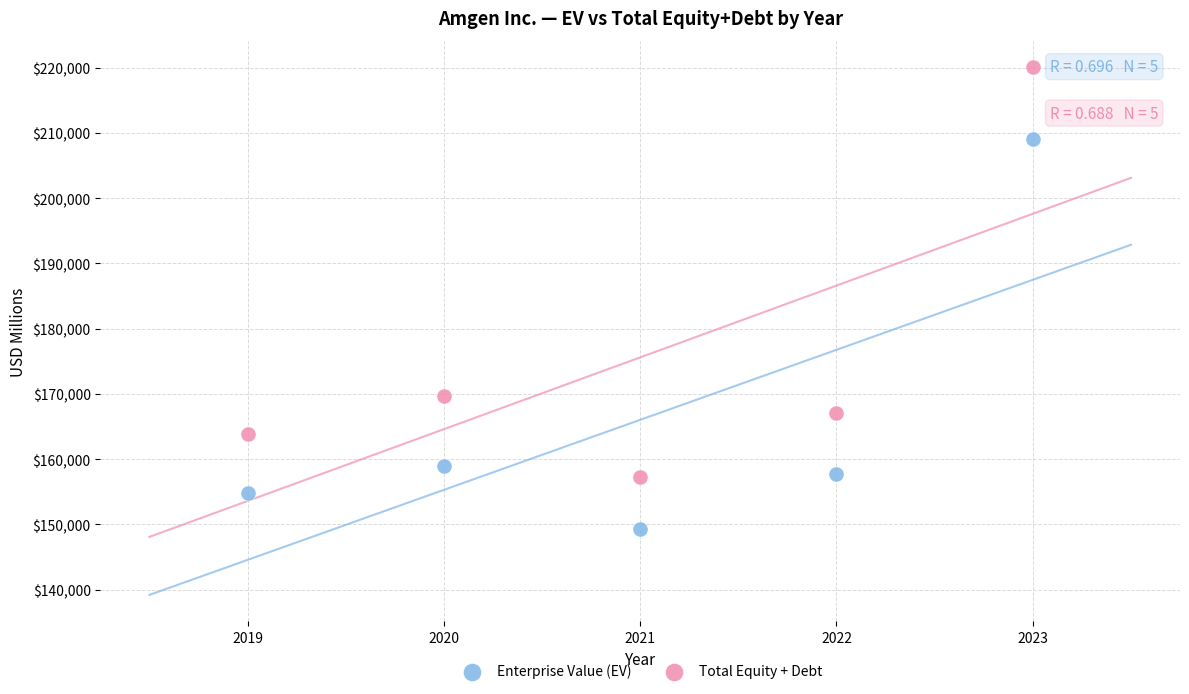

Across all data points, what is the range of X values (max minus min)?

4